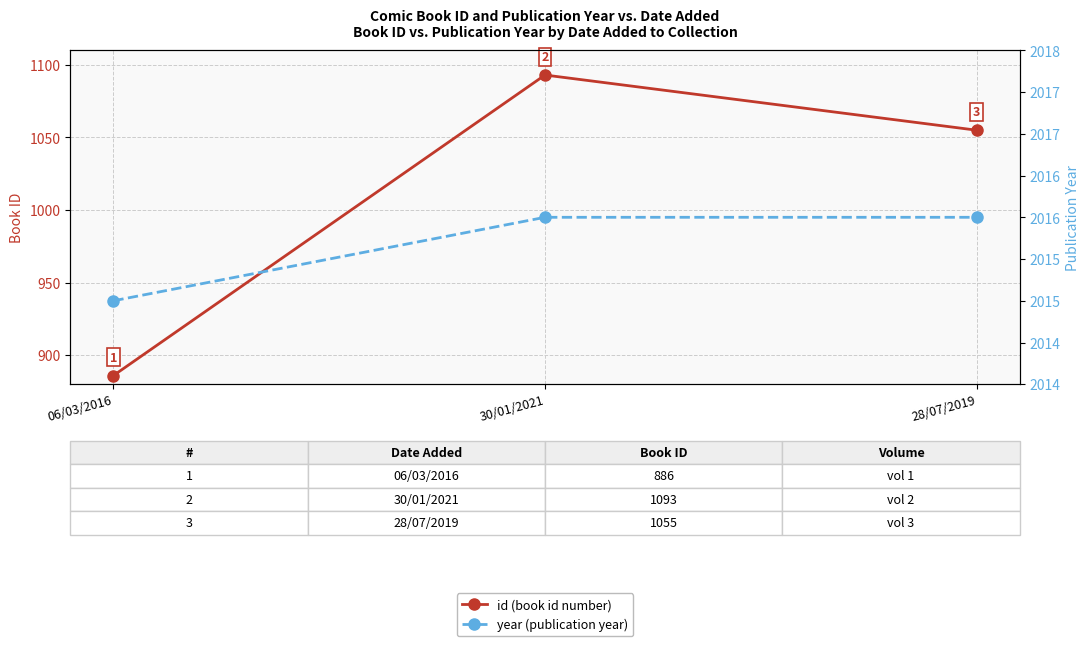

At 28/07/2019, list the series in order from largest to smallest.

year (publication year), id (book id number)